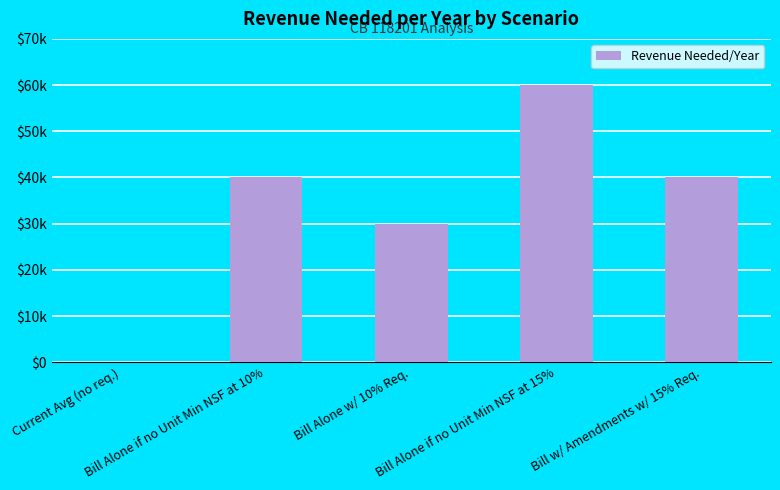

Are the bars horizontal?

No